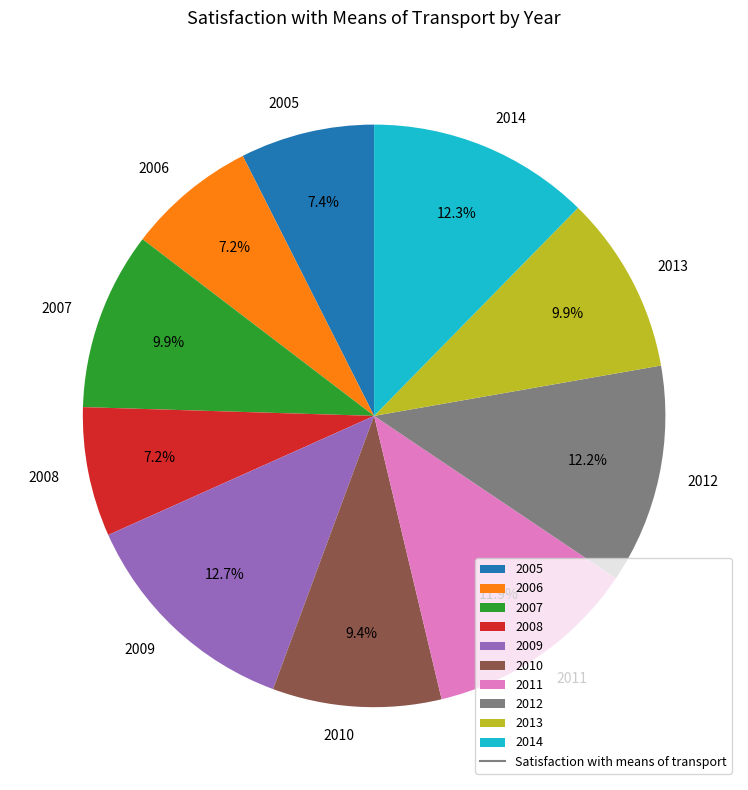

To the nearest percent, what percentage of the pie is 2012?

12%